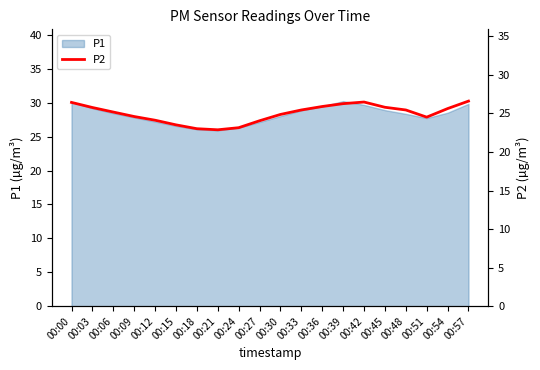

Where is the data nearest to the value 24?

00:27